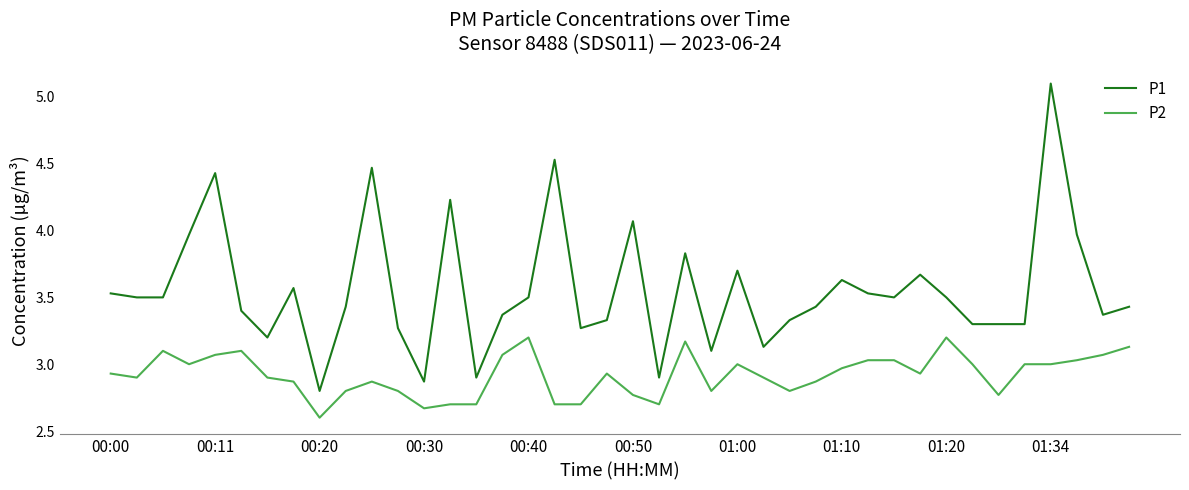

Which series has the largest range (max minus min)?

P1